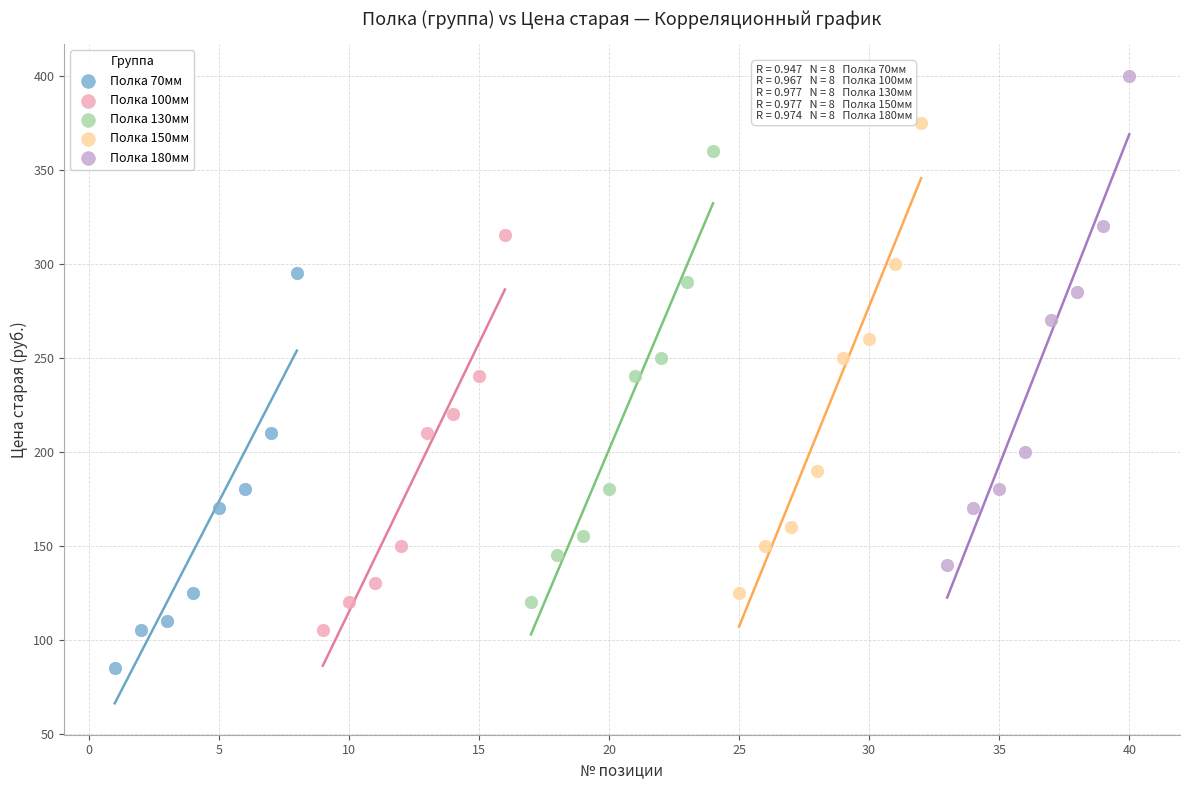

Which series contains the highest Y value?

Полка 180мм